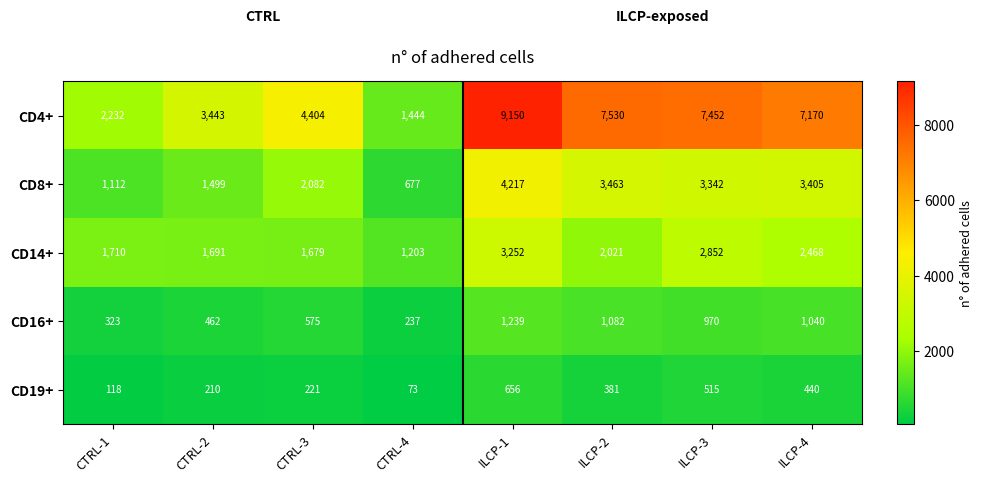

How many values in the CD16+ series are below 970?

4